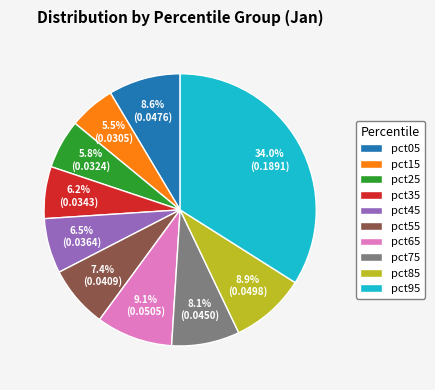

Count the number of slices in the pie.

10